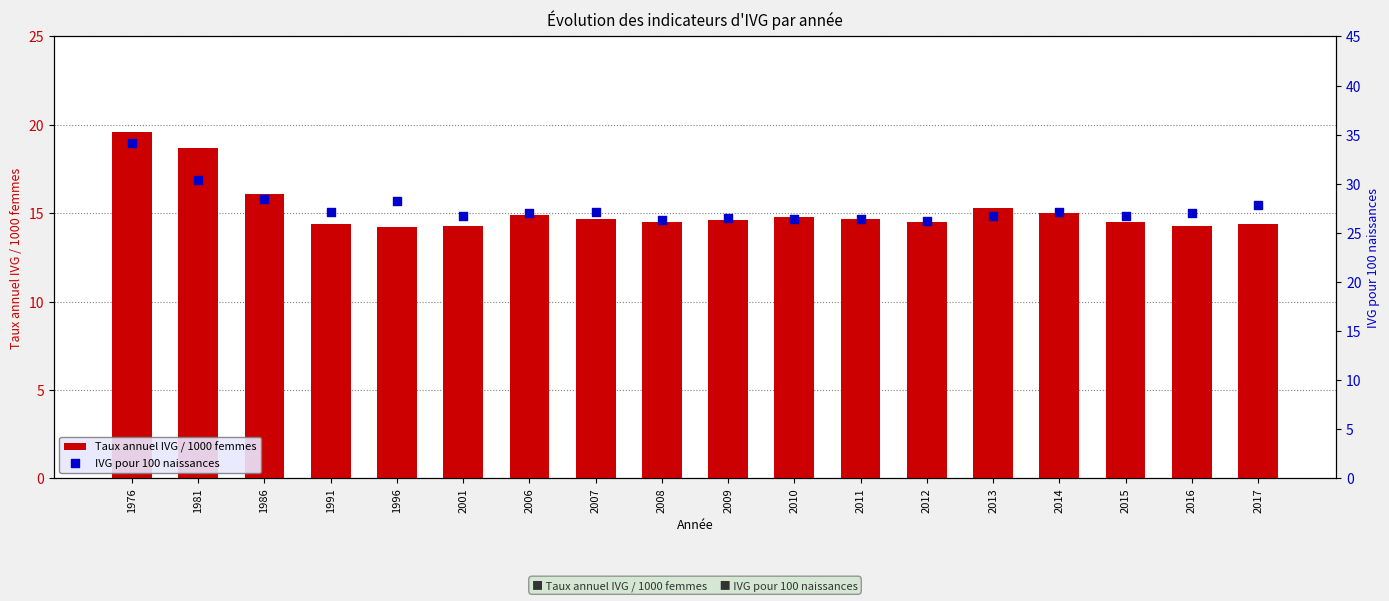

Is the value of Taux annuel IVG / 1000 femmes at 2016 greater than the value of IVG pour 100 naissances at 2010?

No